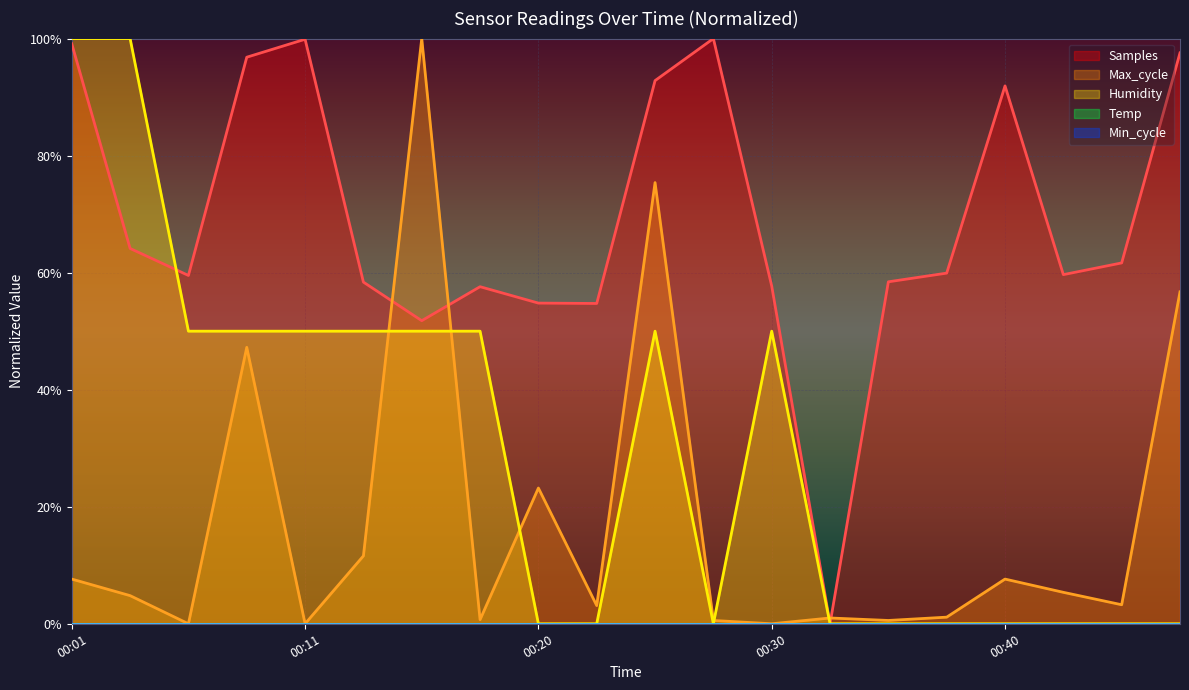

Rank the series by their average value, from highest to lowest.

Samples, Humidity, Max_cycle